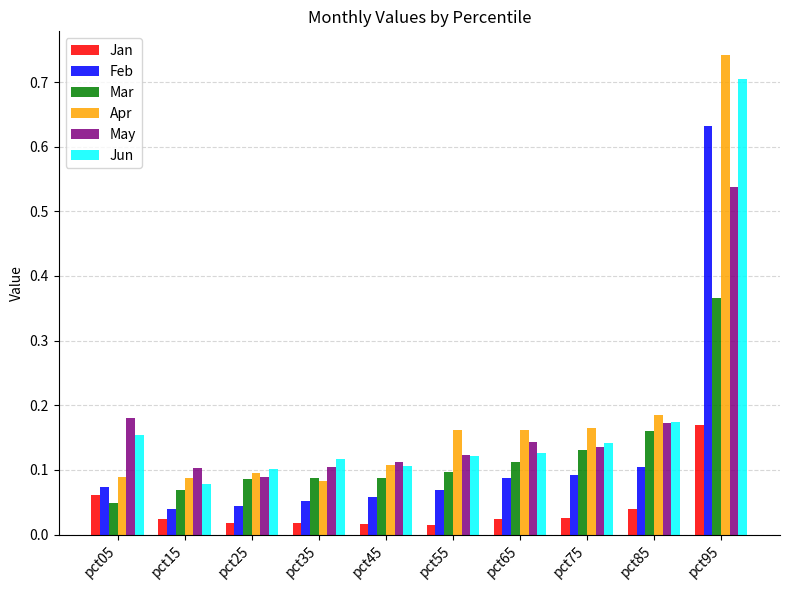

What are all the series names shown in the legend?

Jan, Feb, Mar, Apr, May, Jun